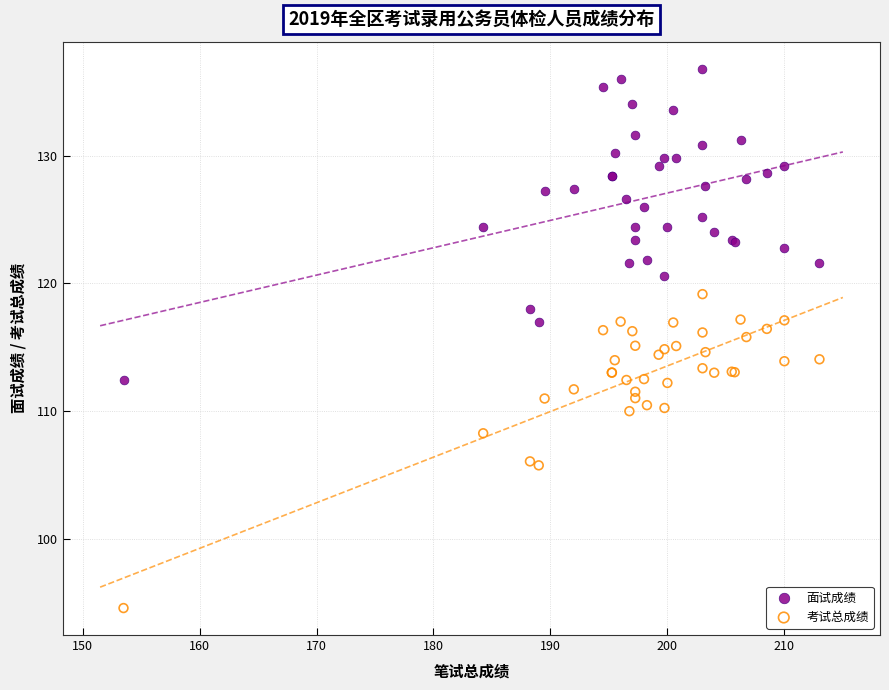

What are all the series names shown in the legend?

面试成绩, 考试总成绩